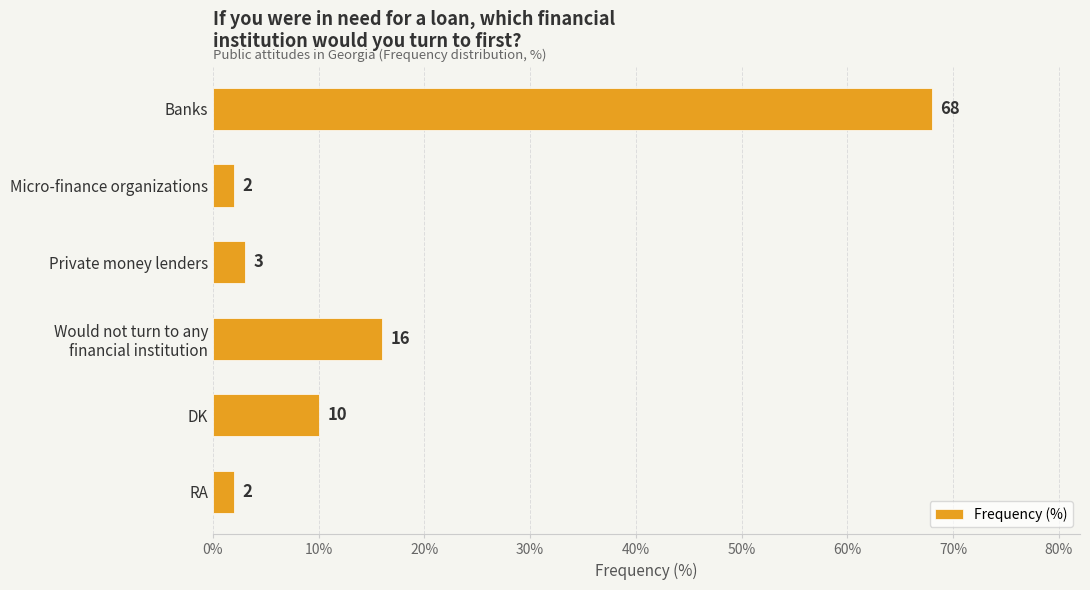

What is the value of the 6th bar from the top?

2